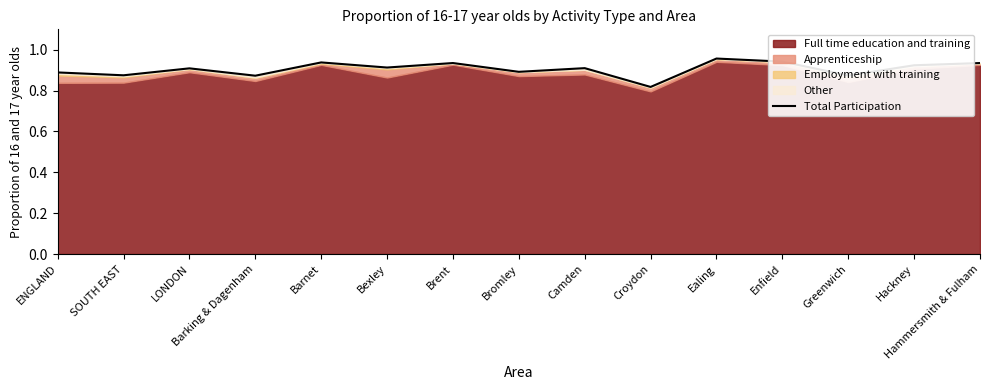

How many values are between 0 and 1?

15